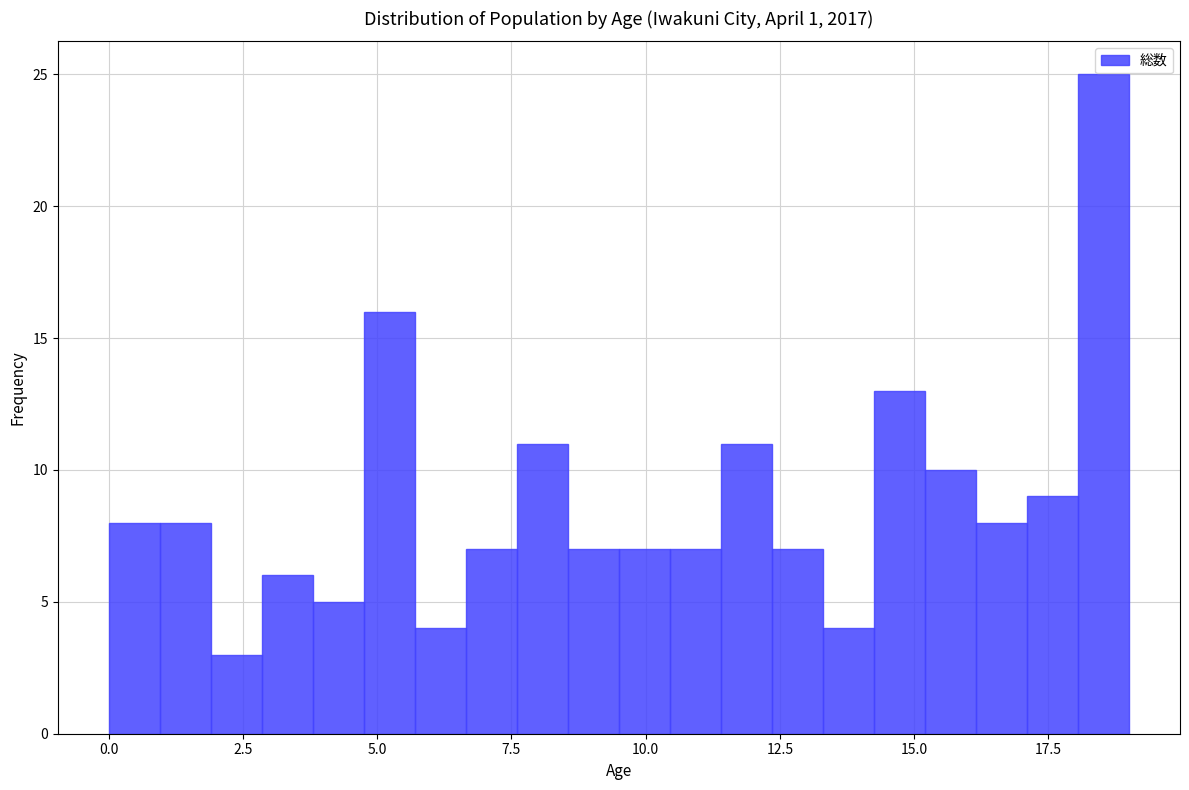

Read against the x-axis, roughly where is the centre of the tallest bar?

18.5